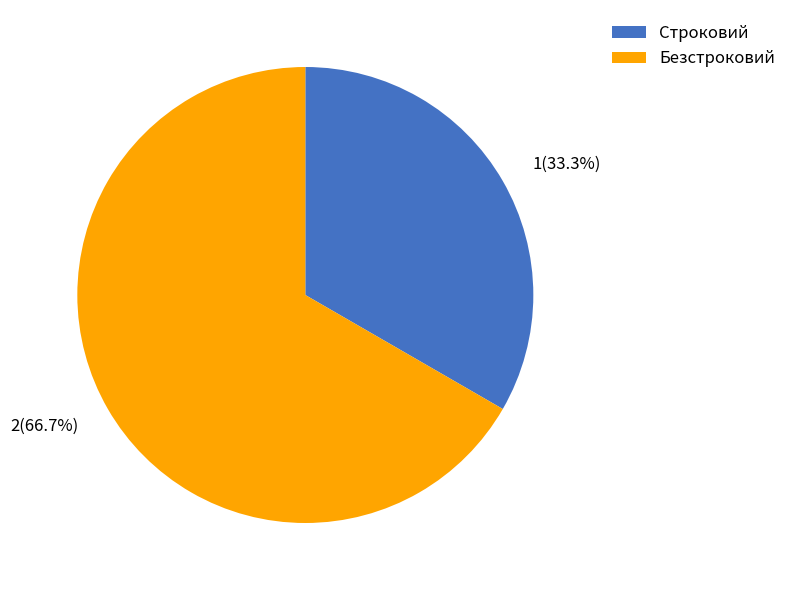

Rank the categories by value from lowest to highest.

Строковий, Безстроковий